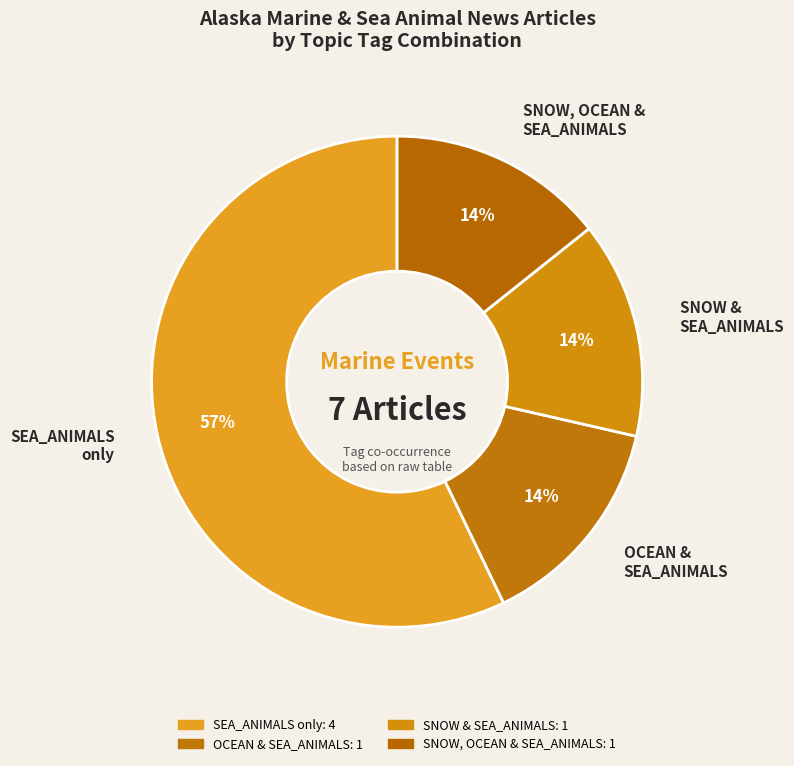

Is it true that SNOW & SEA_ANIMALS is 14% of the pie?

True